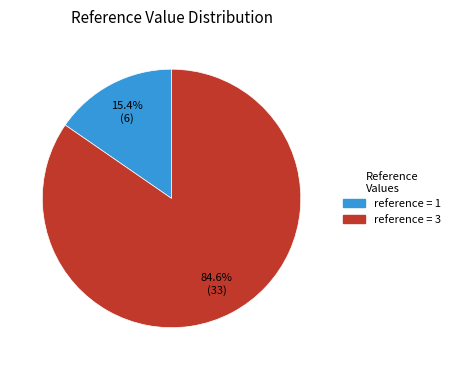

Is there any slice that represents more than half of the pie?

Yes